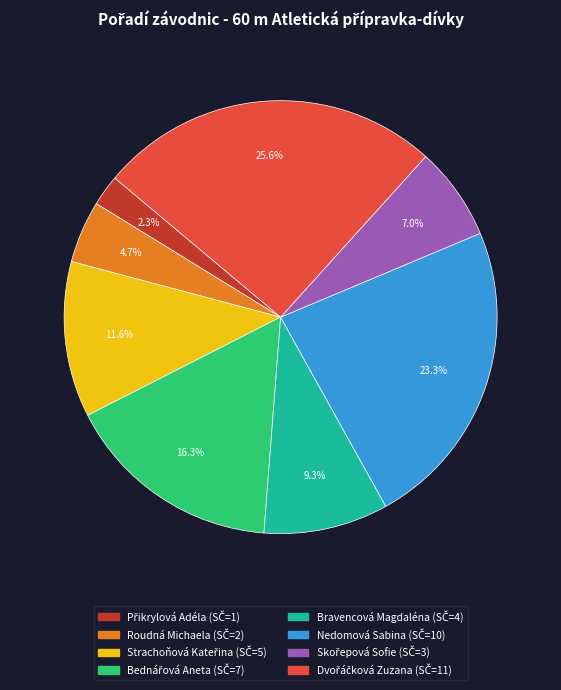

Does any single category account for the majority?

No